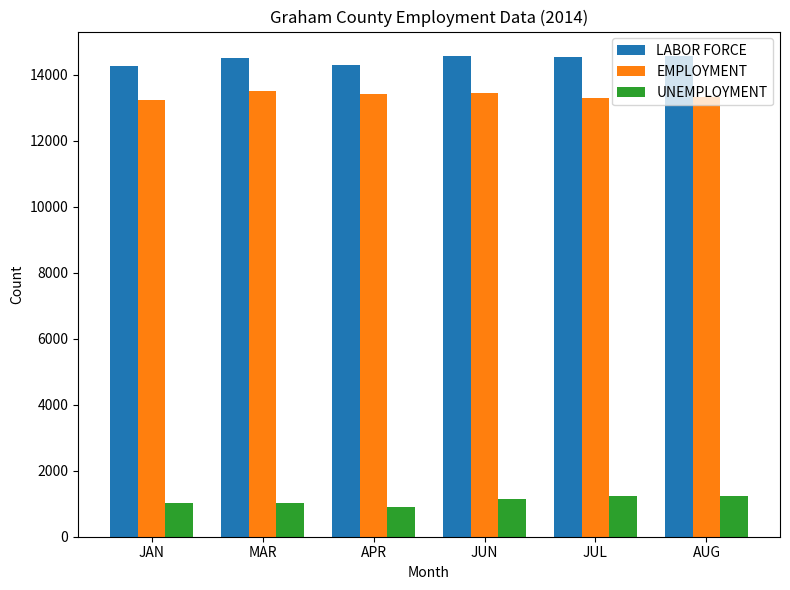

What is the difference between the second highest and minimum values in the UNEMPLOYMENT series?

333